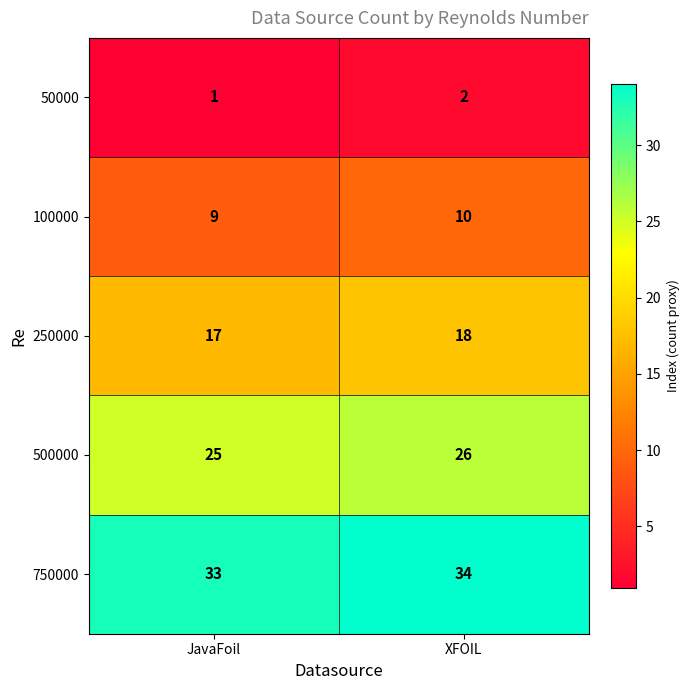

What is the total value across all series at JavaFoil?

85